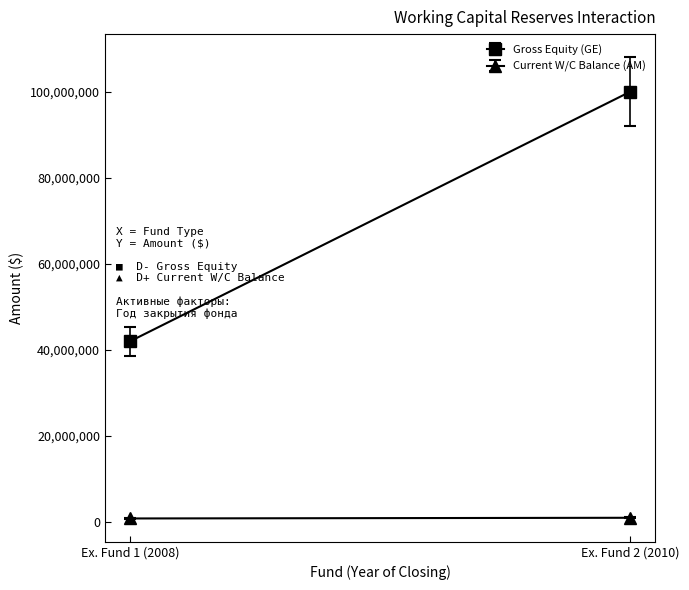

Is the value of Gross Equity (GE) at Ex. Fund 2 (2010) greater than the value of Current W/C Balance (AM) at Ex. Fund 1 (2008)?

Yes